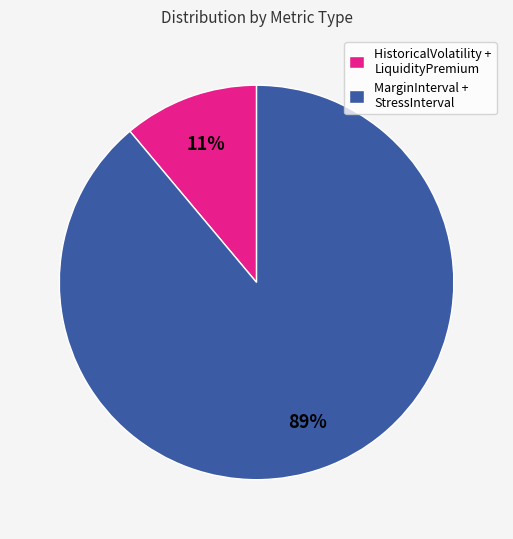

Rank the categories by value from lowest to highest.

HistoricalVolatility + LiquidityPremium, MarginInterval + StressInterval